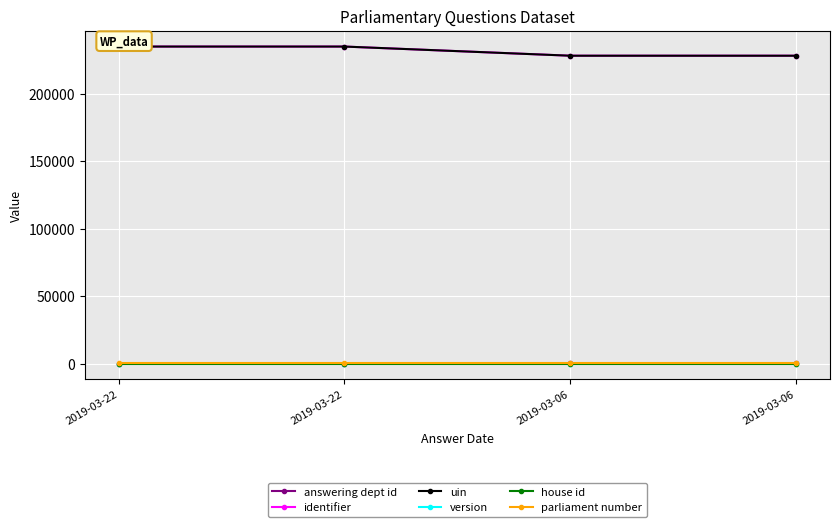

What is the difference between the second highest and minimum values in the identifier series?

6787